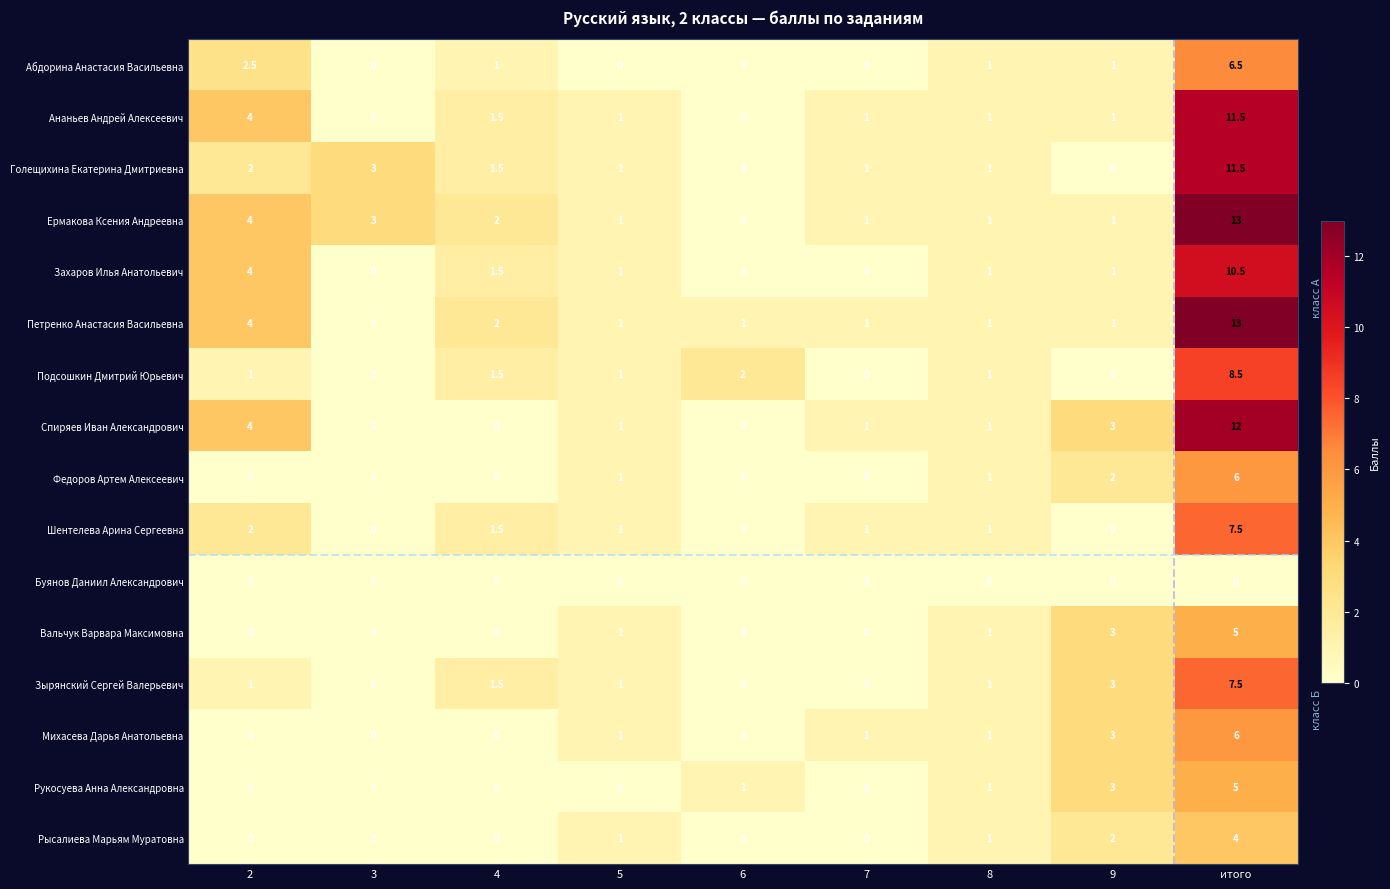

What is the difference between the Спиряев Иван Александрович values at итого and 2?

8.0